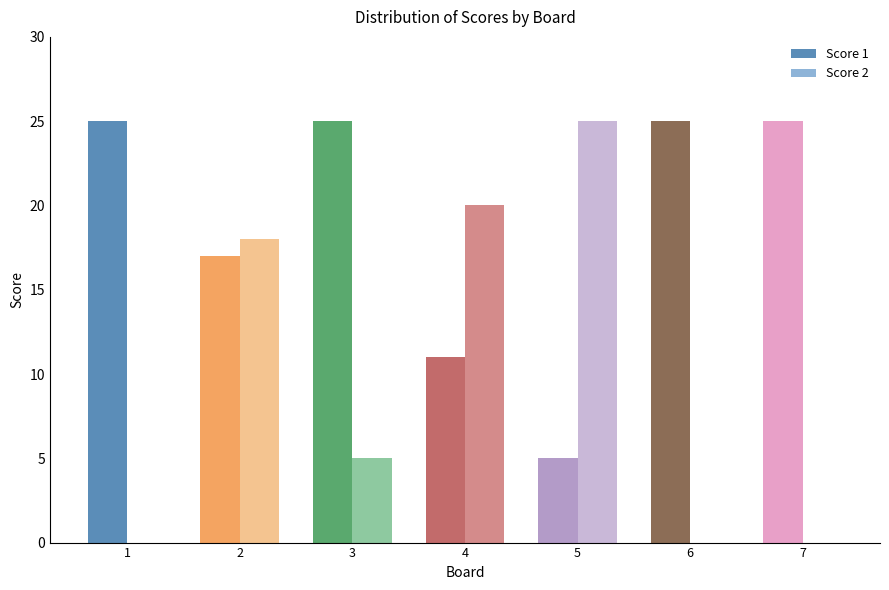

What value does the Score 2 series have at 4?

20